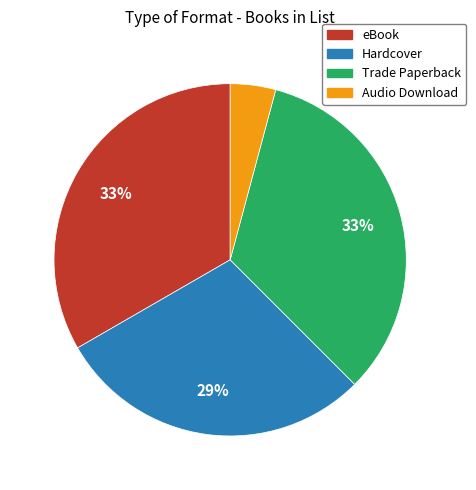

What is the smallest slice in the pie chart?

Audio Download